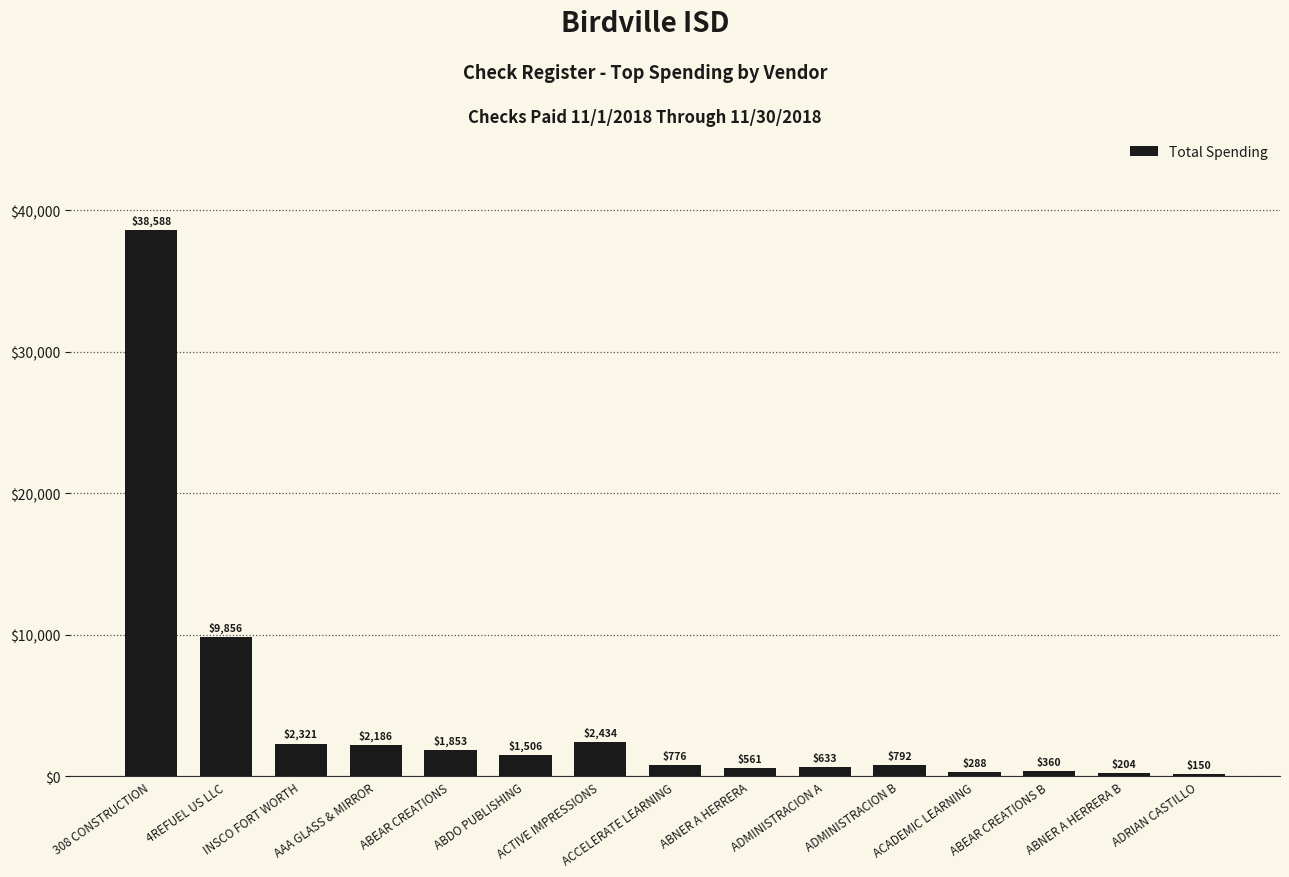

Which label corresponds to the largest value in the chart?

308 CONSTRUCTION